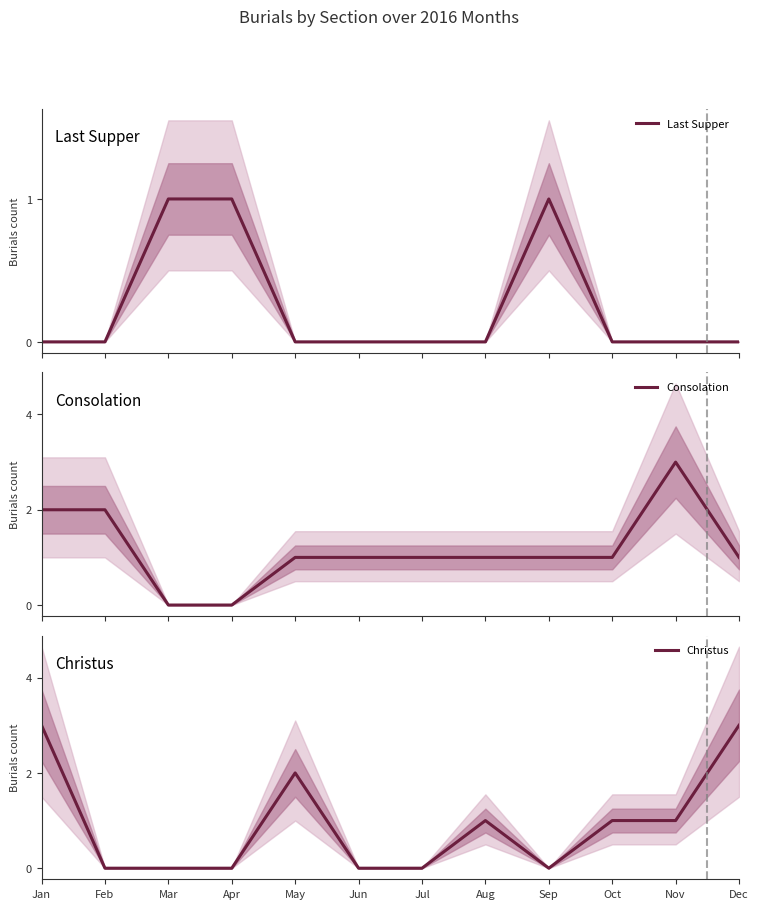

True or false: Consolation and Last Supper cross at least once.

True